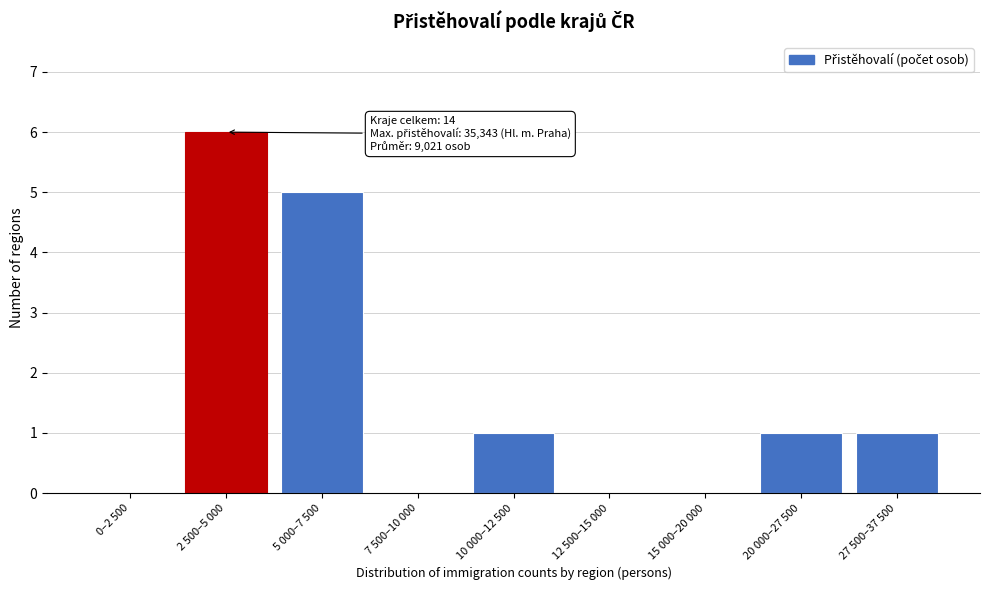

Reading left to right, extract all data points from this chart.

0–2 500=0	2 500–5 000=6	5 000–7 500=5	7 500–10 000=0	10 000–12 500=1	12 500–15 000=0	15 000–20 000=0	20 000–27 500=1	27 500–37 500=1